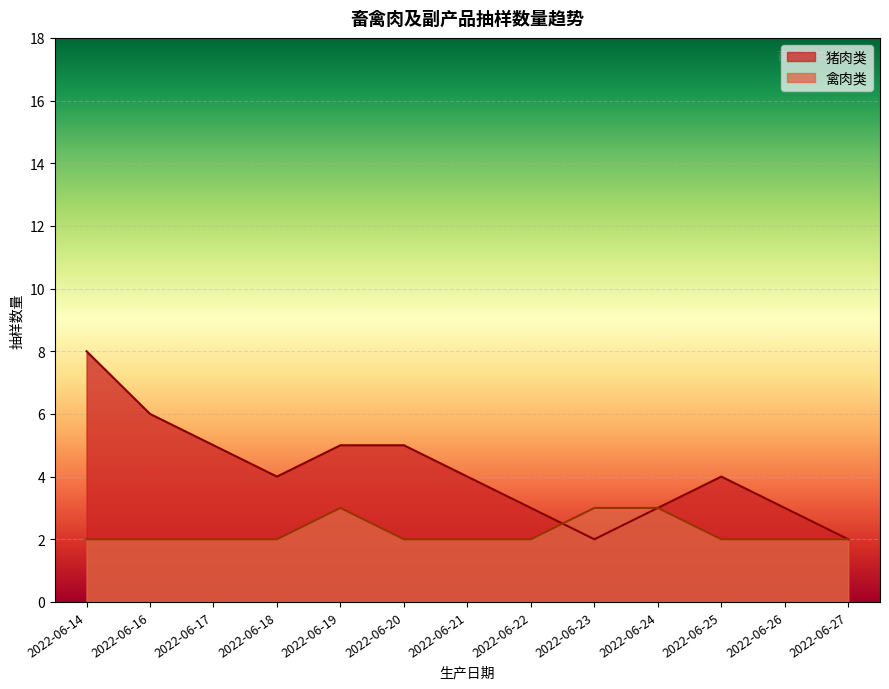

List the labels in order of 猪肉类 value, largest first.

2022-06-14, 2022-06-16, 2022-06-17, 2022-06-19, 2022-06-20, 2022-06-18, 2022-06-21, 2022-06-25, 2022-06-22, 2022-06-24, 2022-06-26, 2022-06-23, 2022-06-27